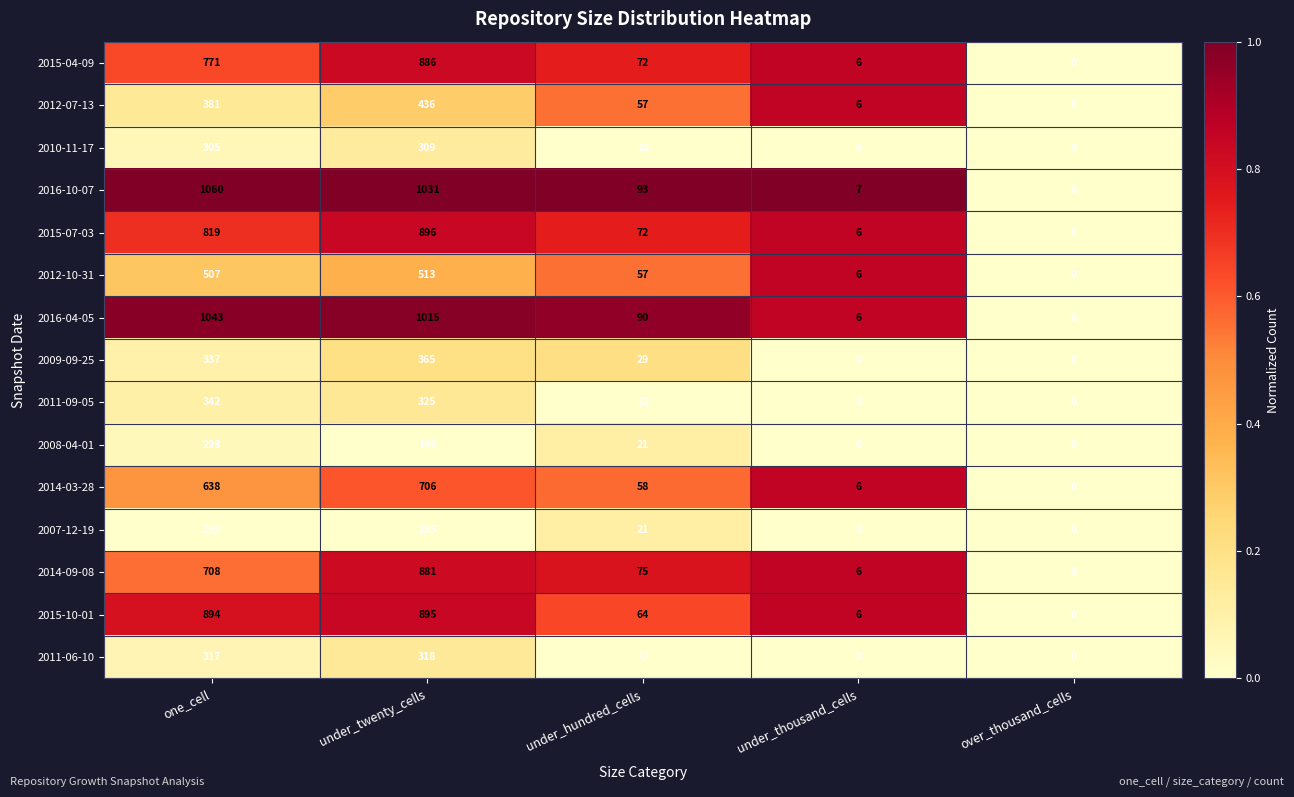

Between under_thousand_cells and over_thousand_cells, which series saw the biggest shift?

2016-10-07